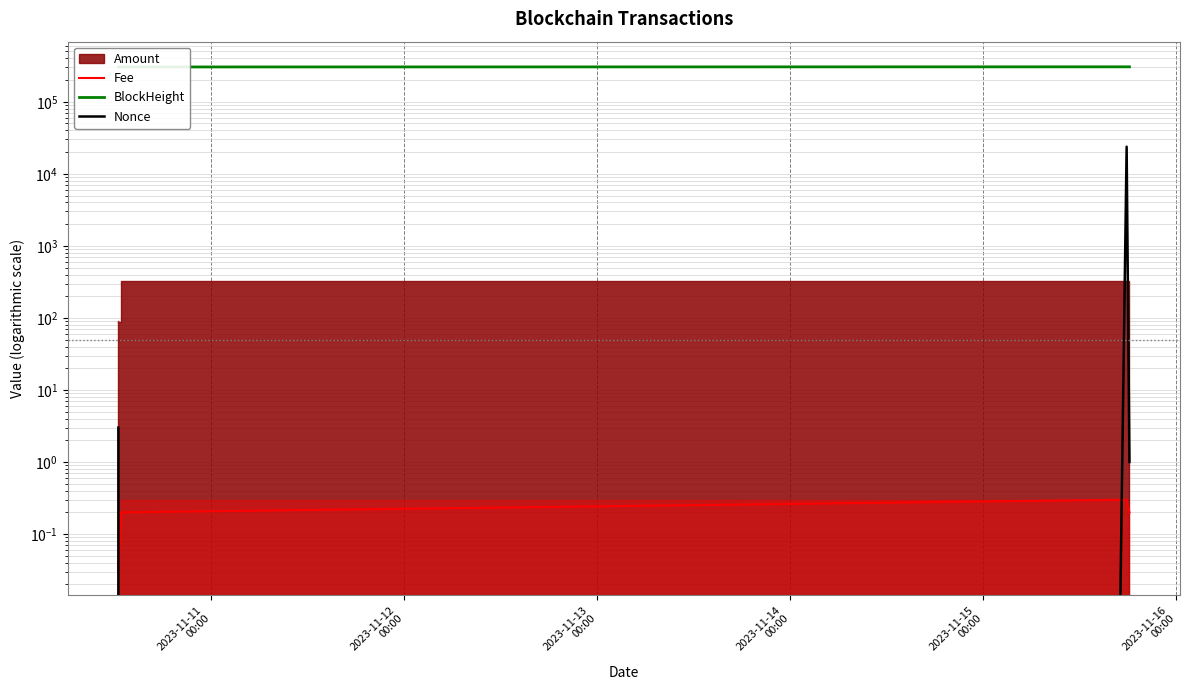

Which series ends up on top after the final intersection of Fee and Nonce?

Nonce